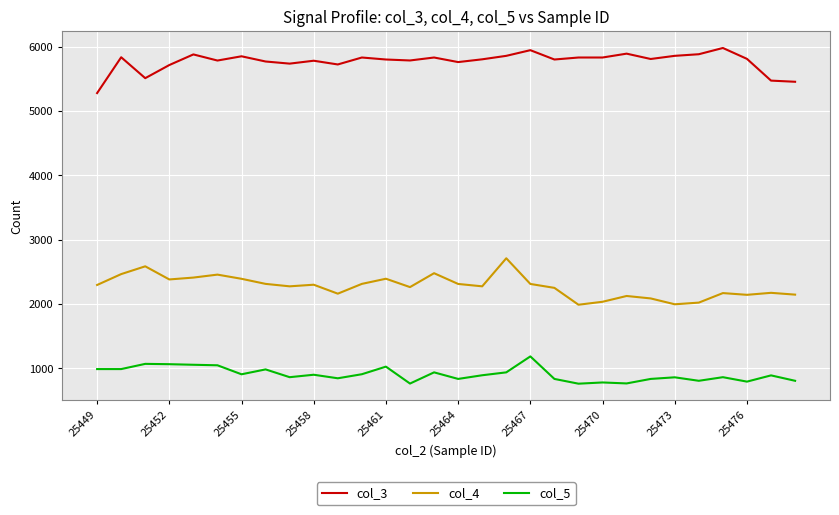

What is the lowest value of the col_5 series?

764